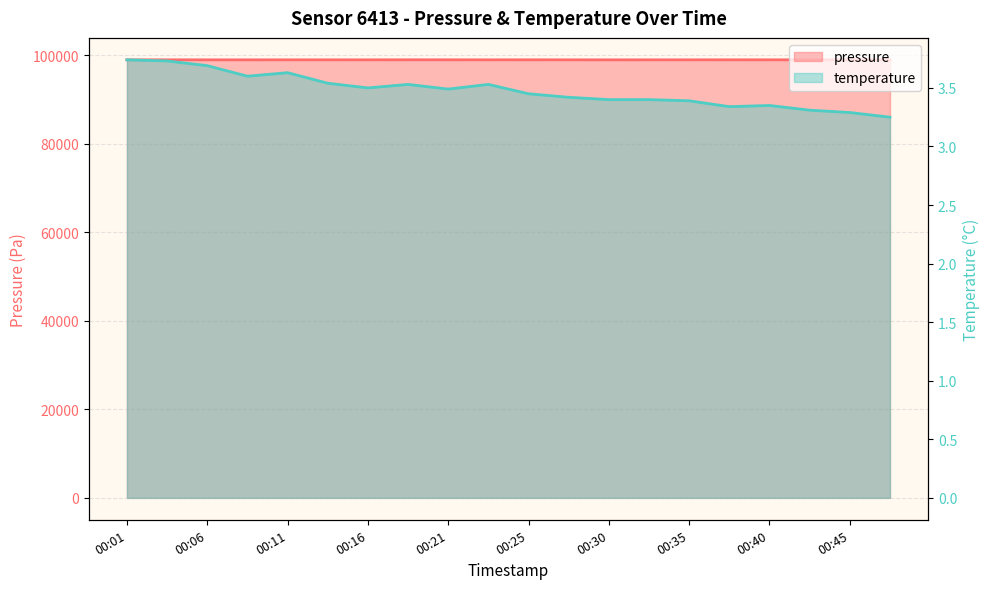

List the series in order of their overall mean, lowest first.

temperature, pressure